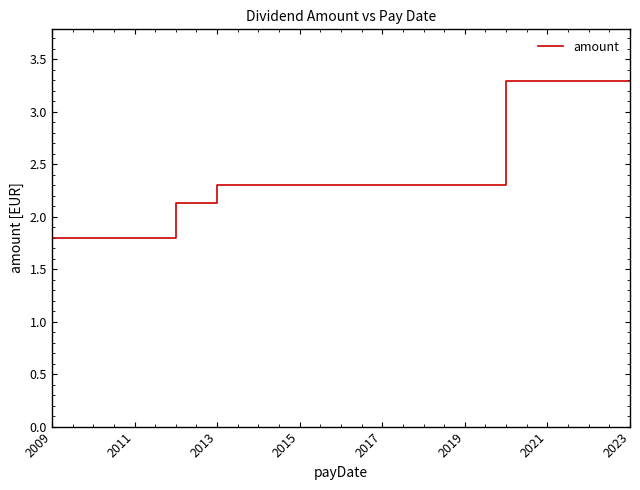

What is the greatest value displayed?

3.3